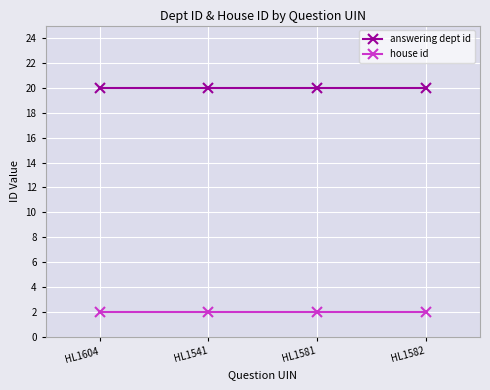

Reading right to left, what are all the values shown in this chart?

answering dept id: 20	20	20	20
house id: 2	2	2	2